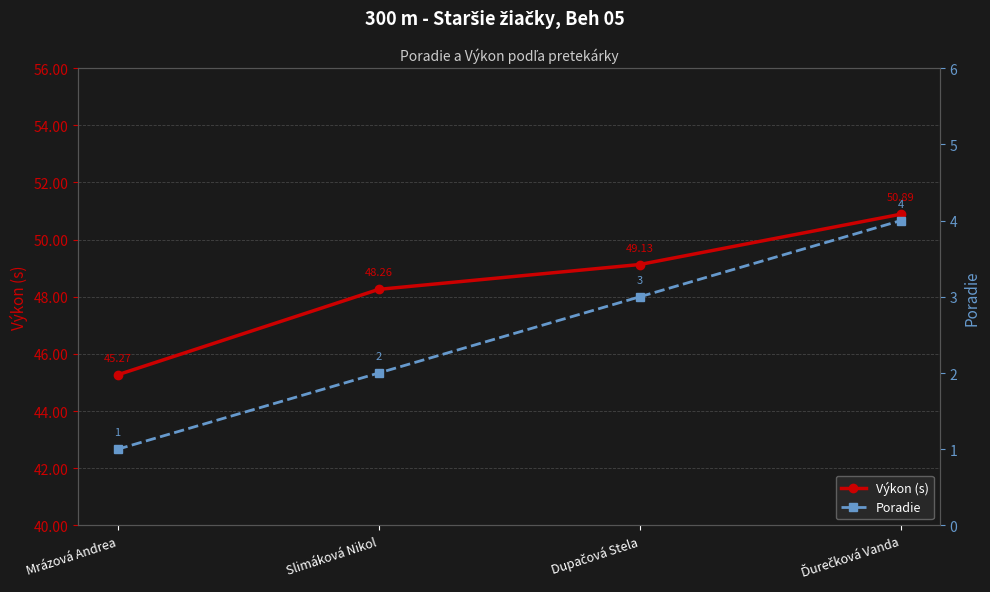

Which series changed the most between Slimáková Nikol and Ďurečková Vanda?

Výkon (s)